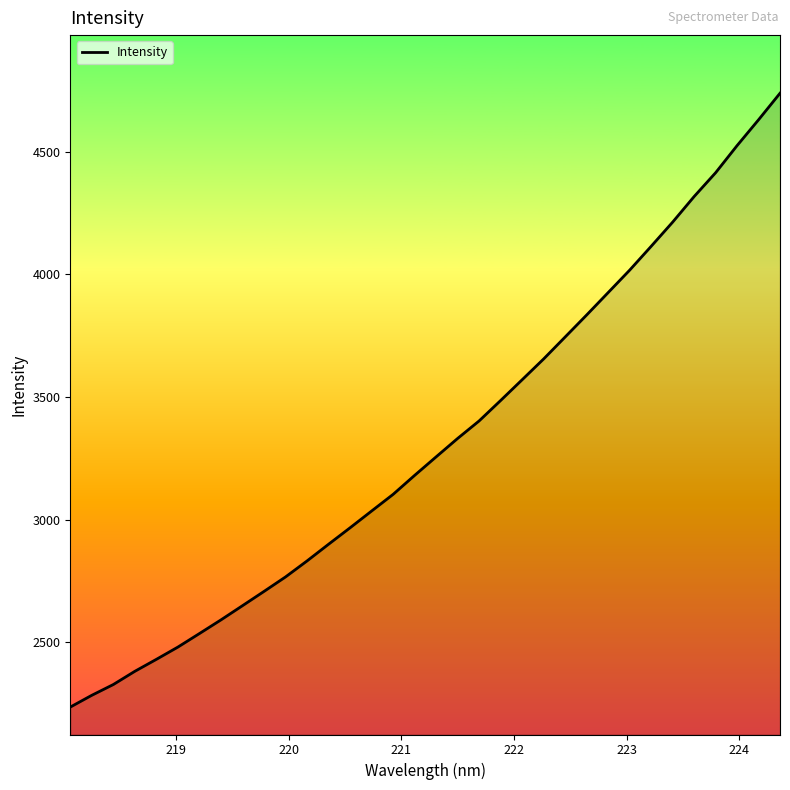

Reading right to left, list all the values displayed in this chart.

4738.7	4630.4	4525.1	4414.5	4317.4	4213.1	4114.6	4017.5	3926.1	3834.8	3745.1	3655.7	3570.9	3486.4	3403.1	3331.7	3256.6	3181.1	3103.7	3035.8	2967.5	2900.4	2832.4	2767.2	2708.1	2650.0	2592.1	2536.4	2481.3	2431.3	2382.5	2328.6	2284.7	2236.6